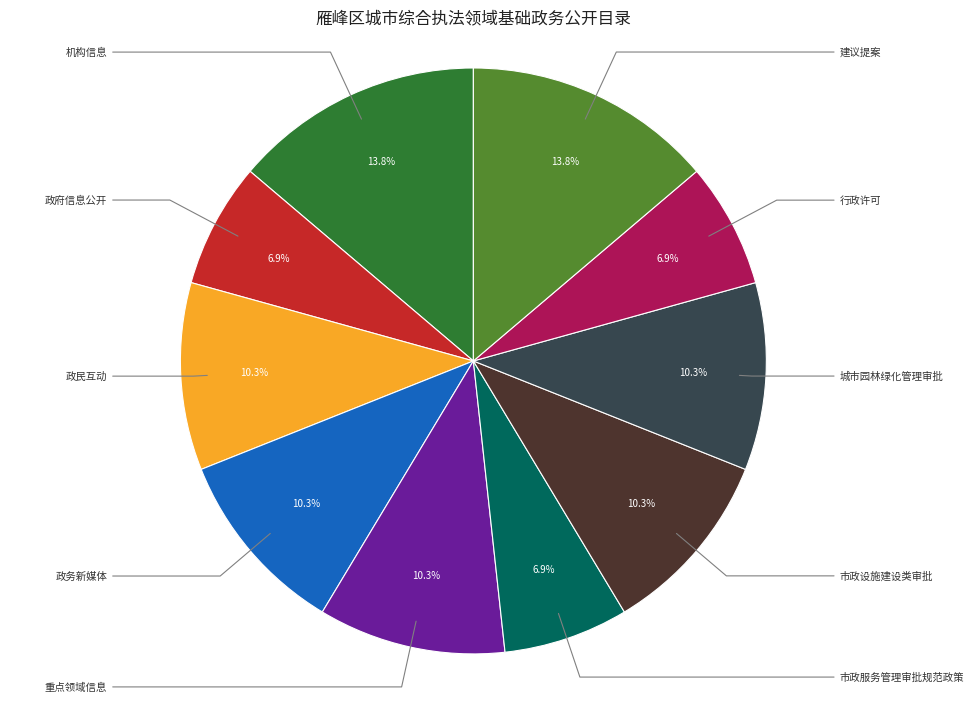

To the nearest percent, what percentage of the pie is 政府信息公开?

7%